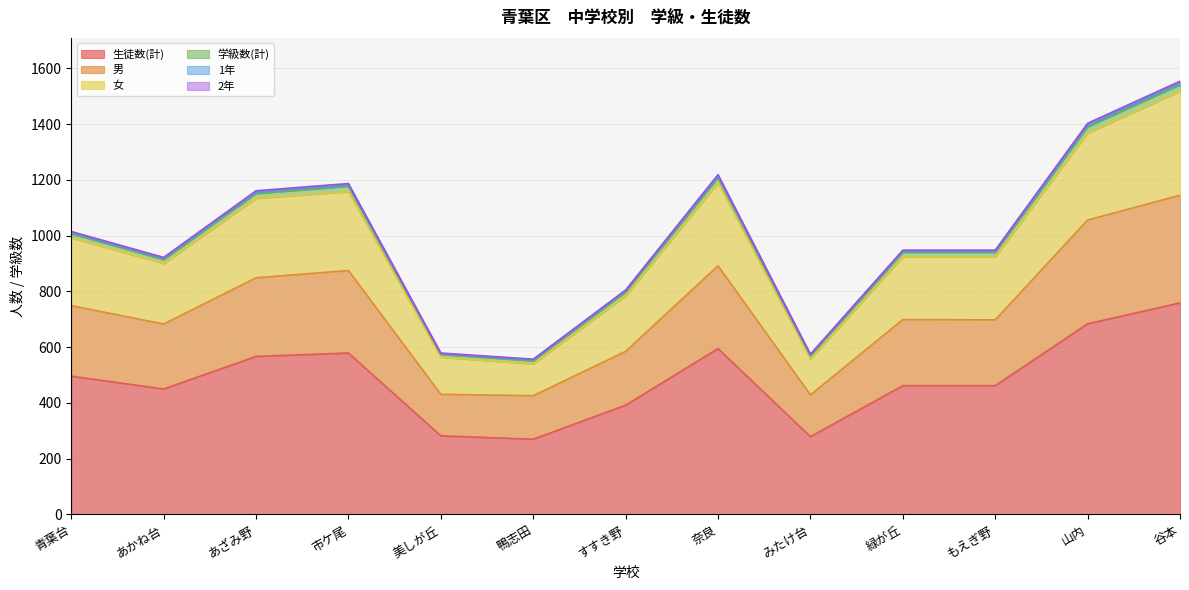

Is the value of 生徒数(計) at 美しが丘 greater than the value of 男 at 鴨志田?

No